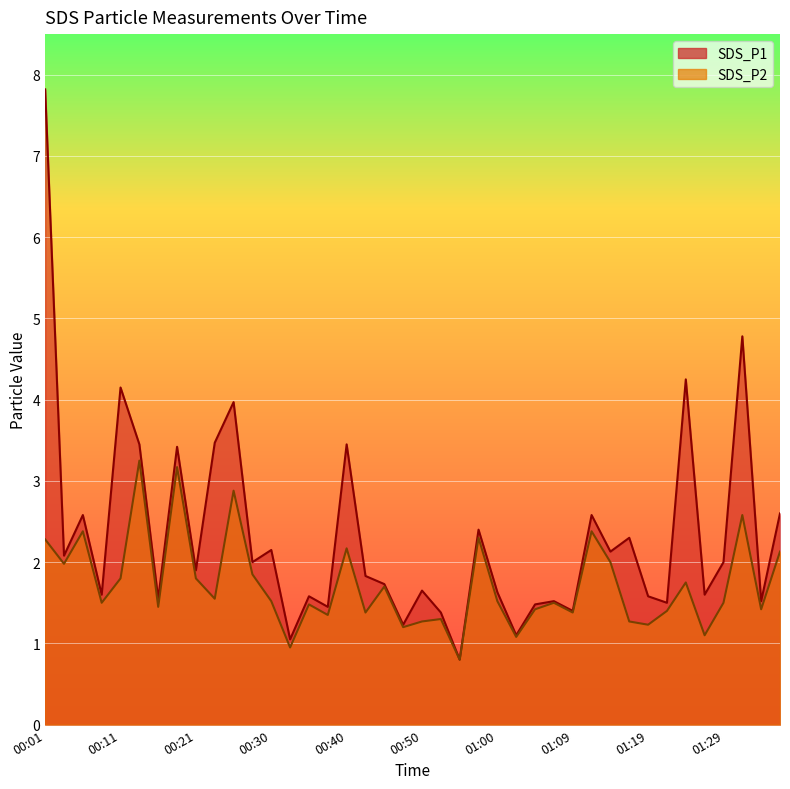

What is the greatest value displayed?

7.8